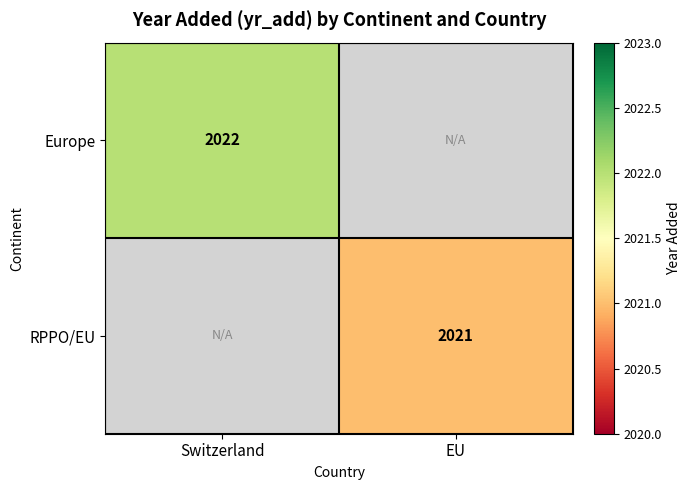

Which category has the lowest value across all series?

EU